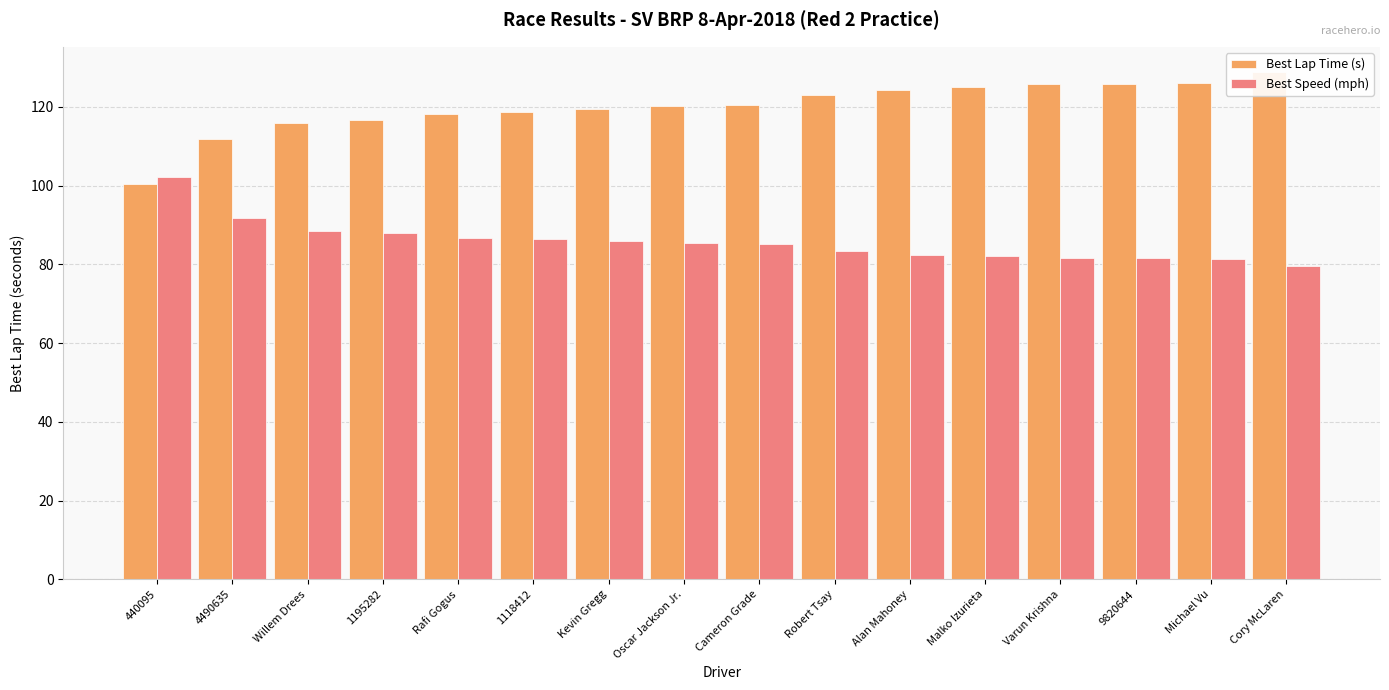

What is the label of the 3rd bar from the right?

9820644